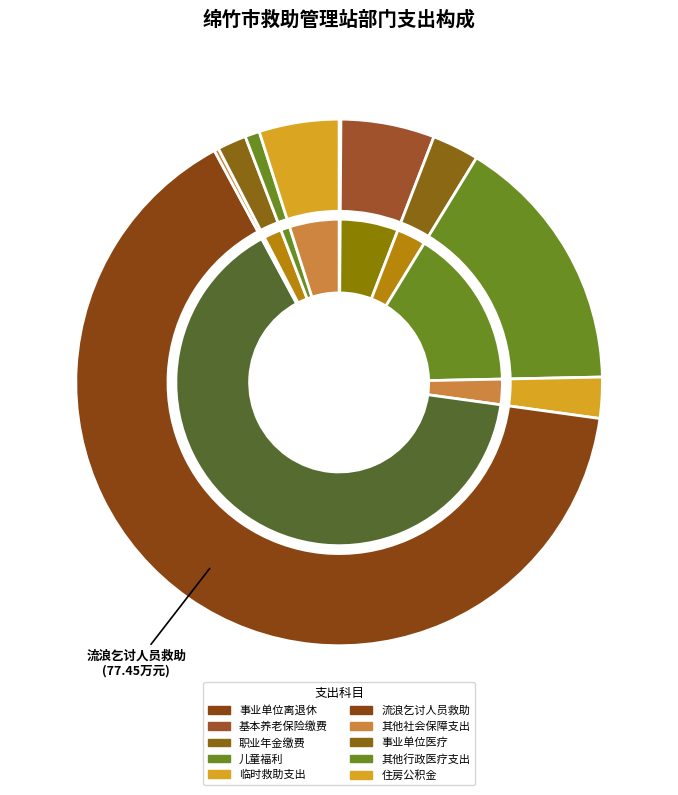

How many slices are in this pie chart?

10